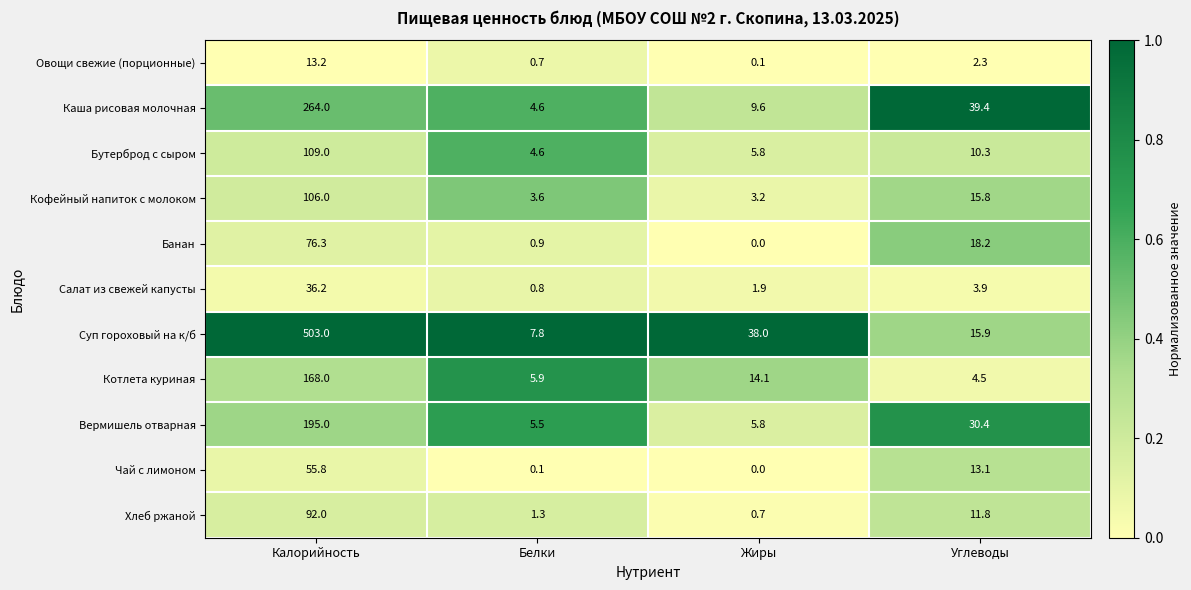

What is the maximum value for Чай с лимоном?

55.8